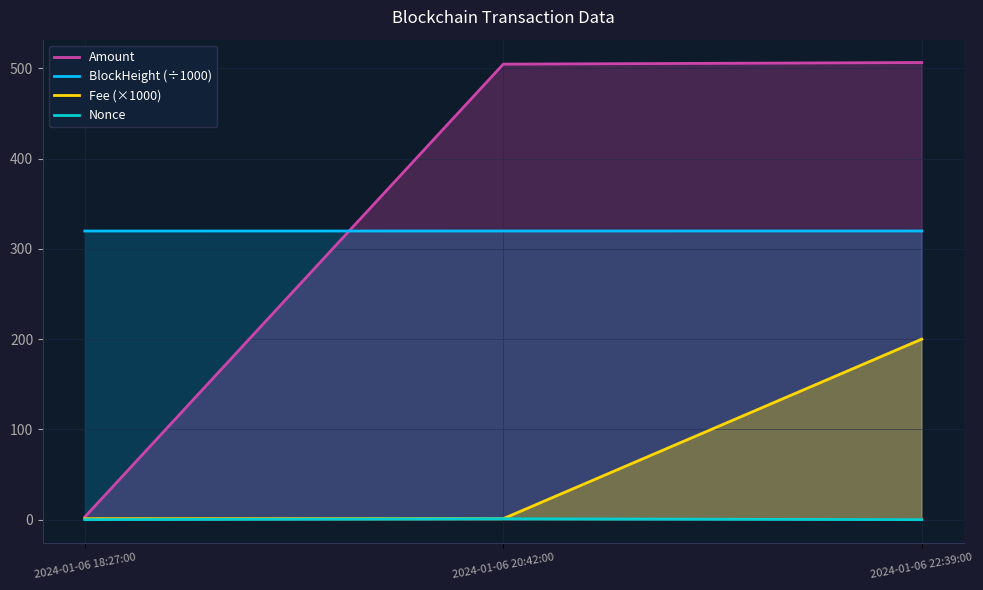

What is the value of the Amount point at the 2nd from the left?

504.7